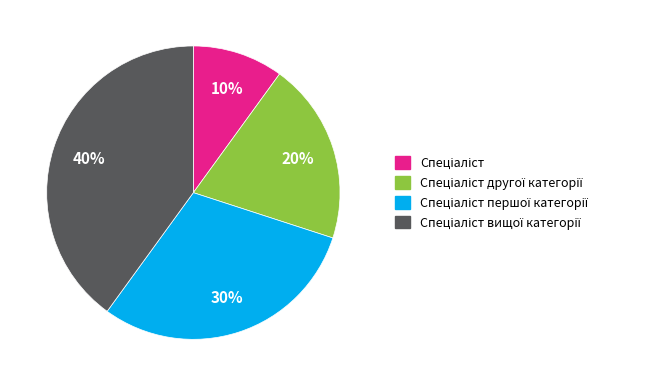

Is there any slice that represents more than half of the pie?

No